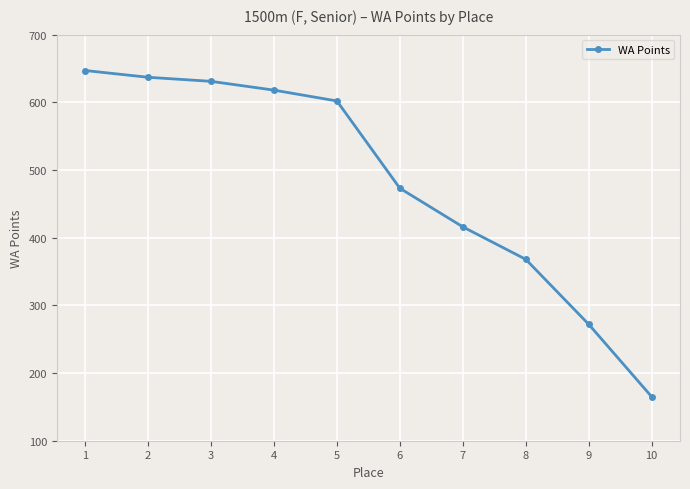

Is it true that the value at 5 is 809?

False